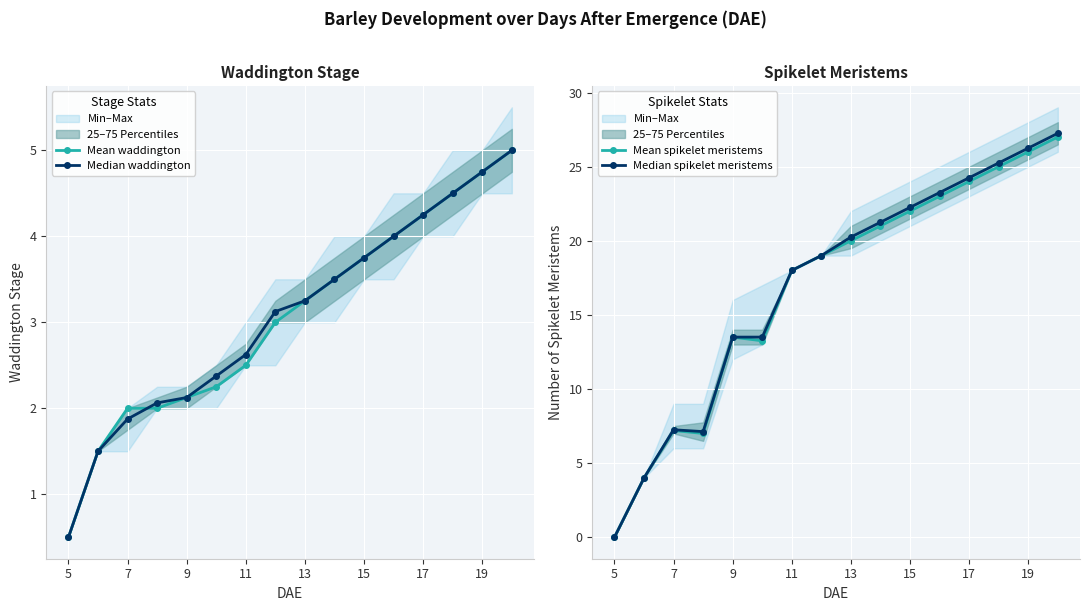

After their last crossing, which series has the higher values: Mean waddington or Mean spikelet meristems?

Mean spikelet meristems